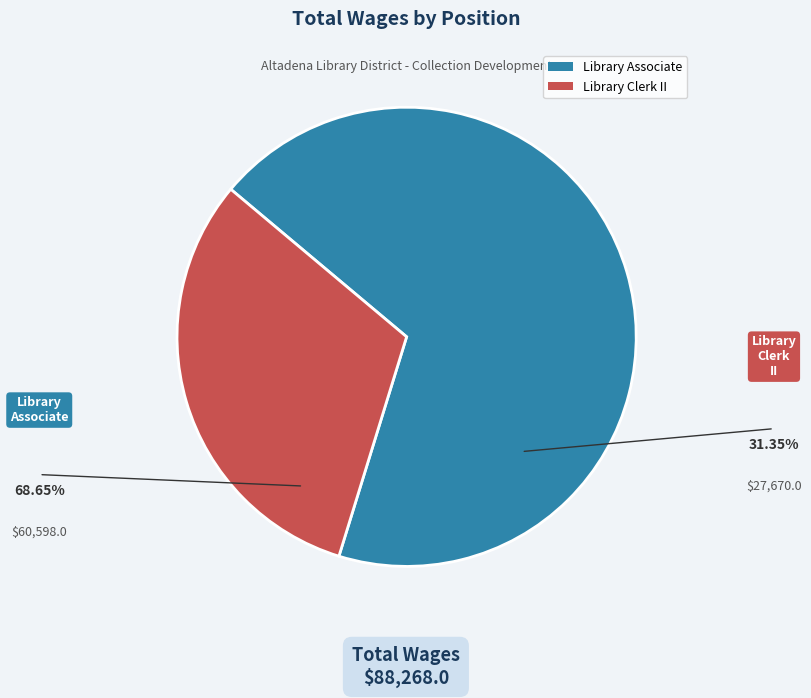

Combined, do Library Associate and Library Clerk II account for over 50%?

Yes